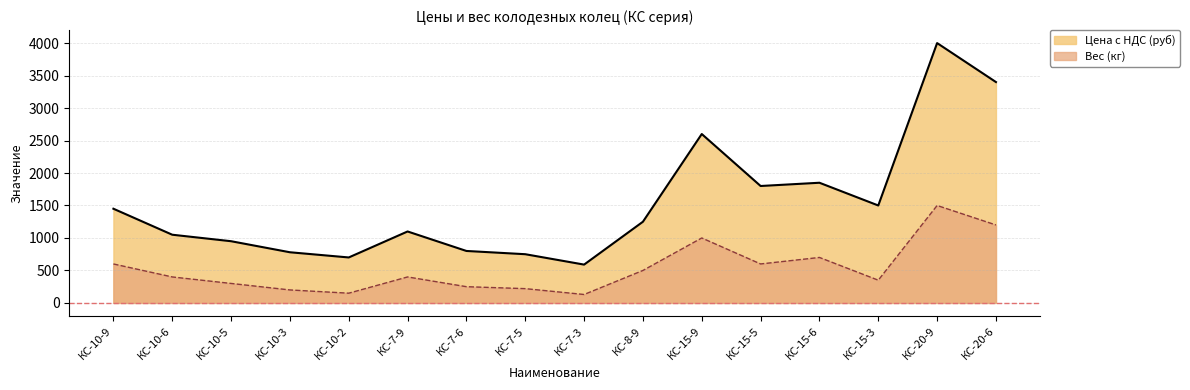

How many values in the Вес (кг) series are below 400?

7